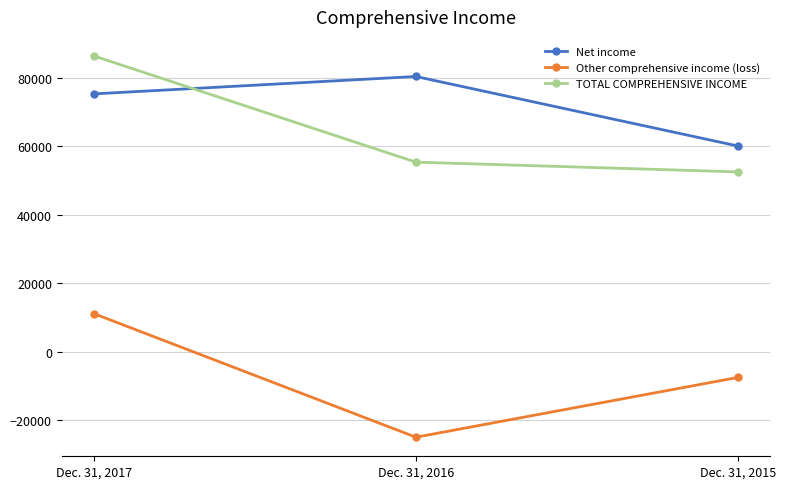

Reading left to right, what are all the values shown in this chart?

Net income: Dec. 31, 2017=75272	Dec. 31, 2016=80349	Dec. 31, 2015=60042
Other comprehensive income (loss): Dec. 31, 2017=11079	Dec. 31, 2016=-25019	Dec. 31, 2015=-7555
TOTAL COMPREHENSIVE INCOME: Dec. 31, 2017=86351	Dec. 31, 2016=55330	Dec. 31, 2015=52487